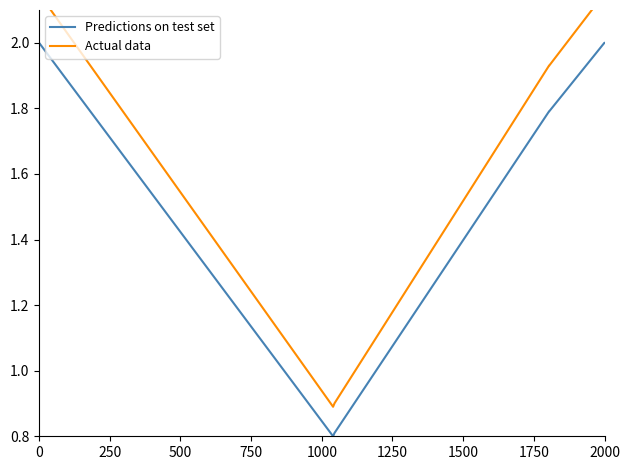

What is the average value of the Actual data series?

1.8